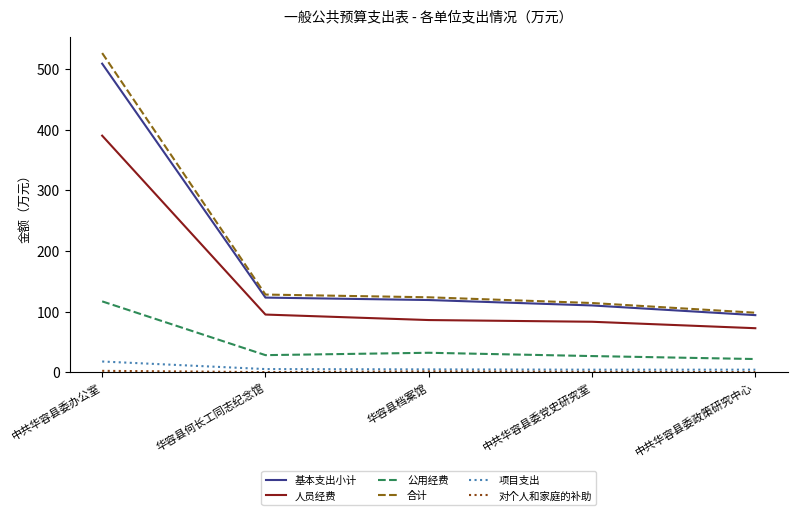

What is the average value of the 合计 series?

198.0